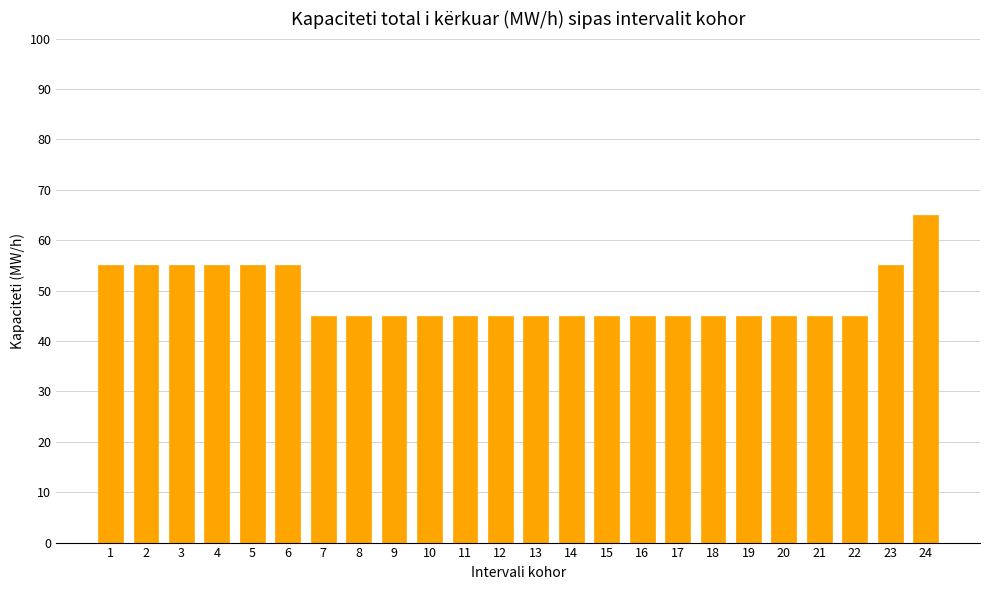

Reading left to right, what are all the values shown in this chart?

1=55	2=55	3=55	4=55	5=55	6=55	7=45	8=45	9=45	10=45	11=45	12=45	13=45	14=45	15=45	16=45	17=45	18=45	19=45	20=45	21=45	22=45	23=55	24=65